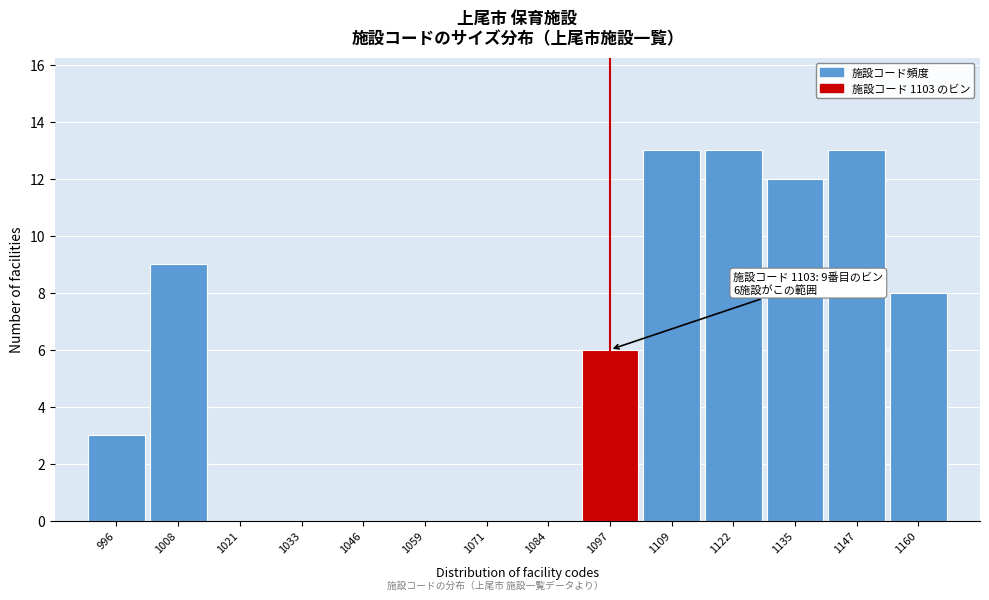

Reading right to left, list all the values displayed in this chart.

1160=8	1147=13	1135=12	1122=13	1109=13	1097=6	1084=0	1071=0	1059=0	1046=0	1033=0	1021=0	1008=9	996=3